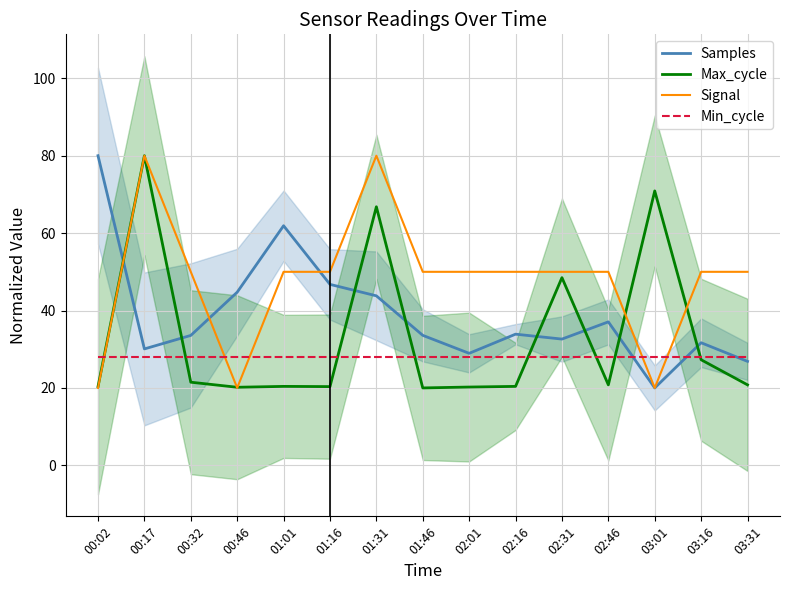

What position from the left is 03:31?

15